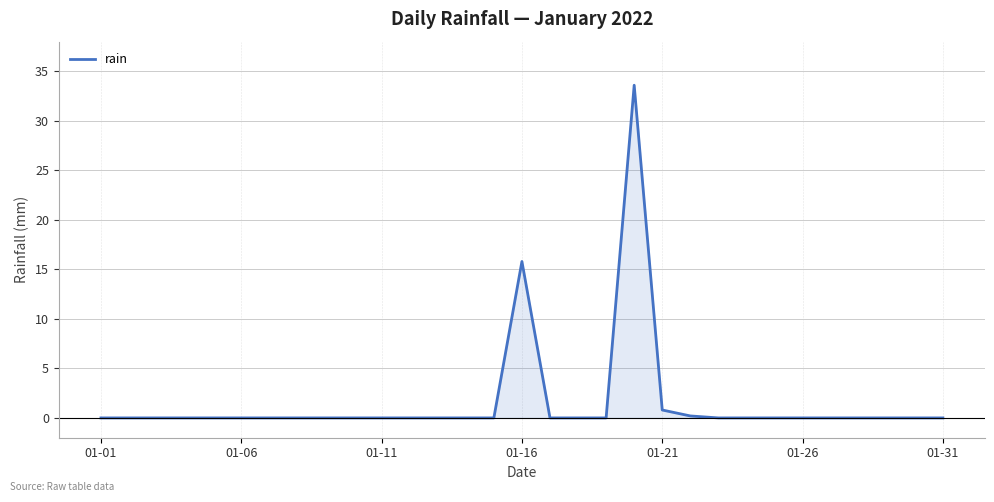

What is the maximum value shown in the chart?

33.6